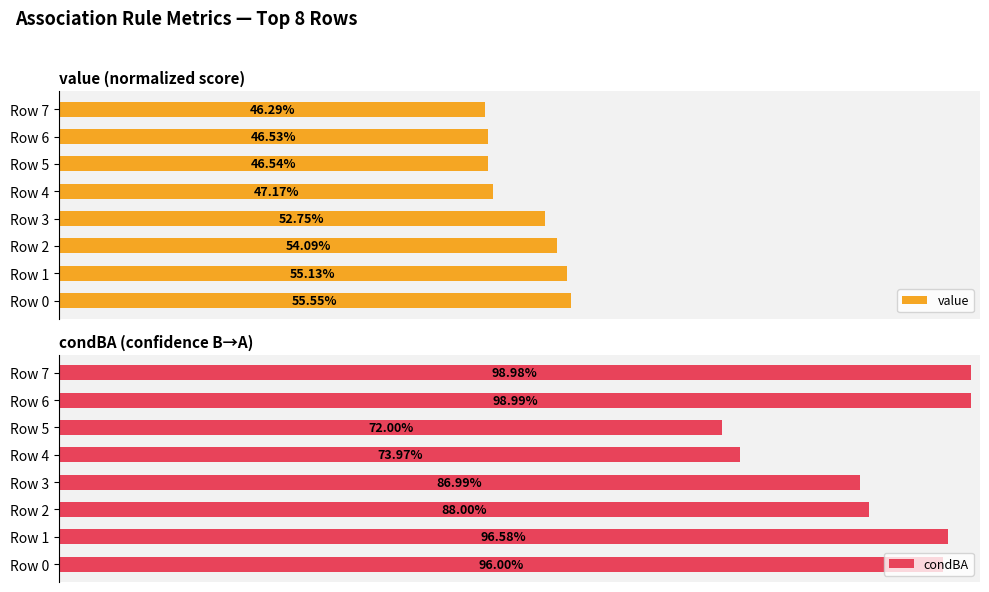

What is the difference between the second highest and minimum values in the condBA series?

0.3